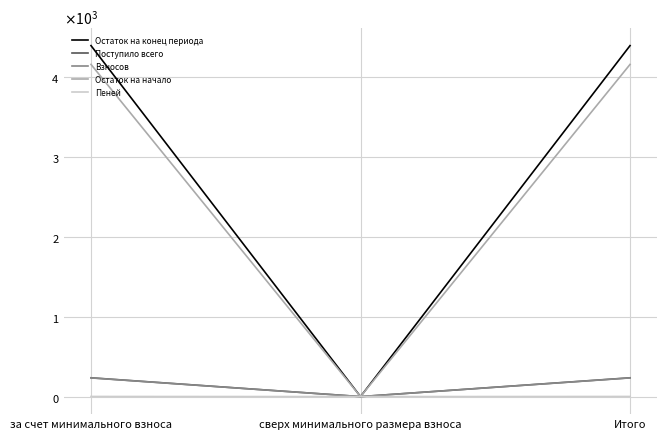

Is this an area chart (filled region under the line)?

No